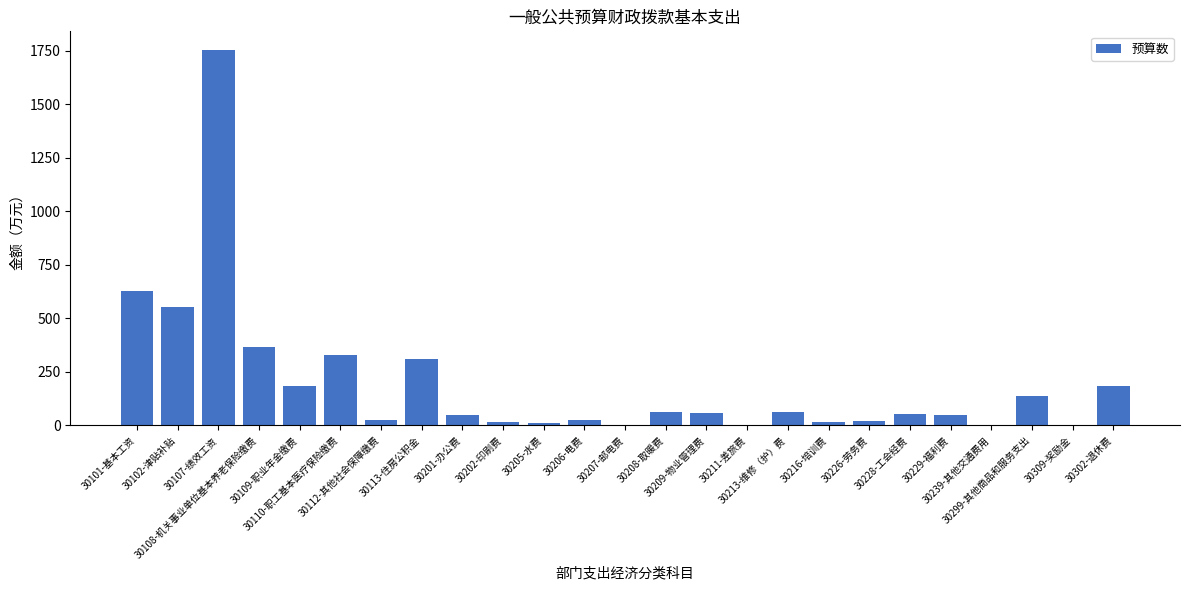

At which label is the value closest to 877?

30101-基本工资